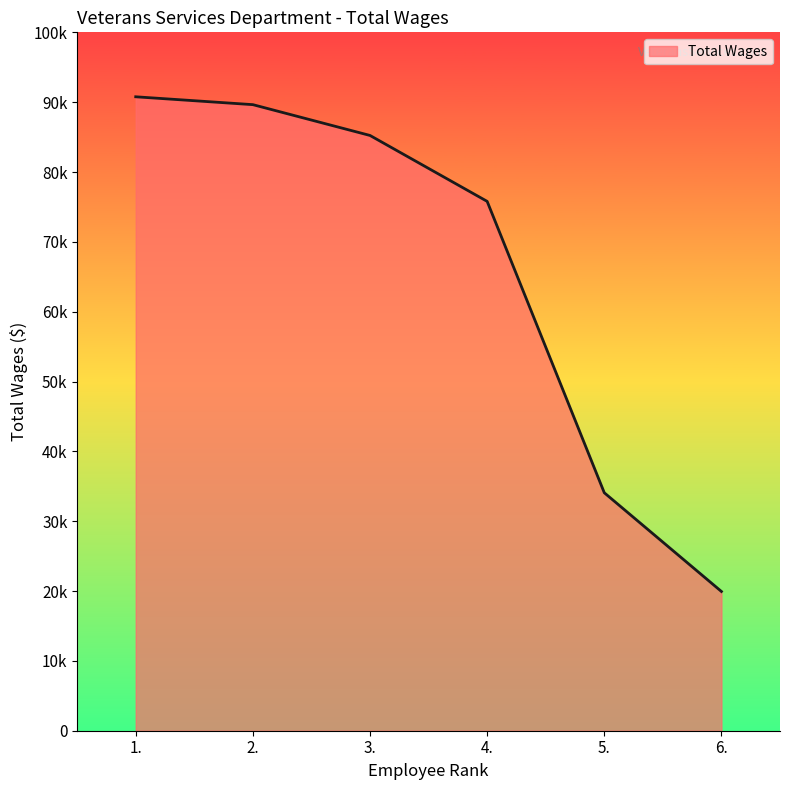

At which category does the chart reach its minimum across all series?

6.